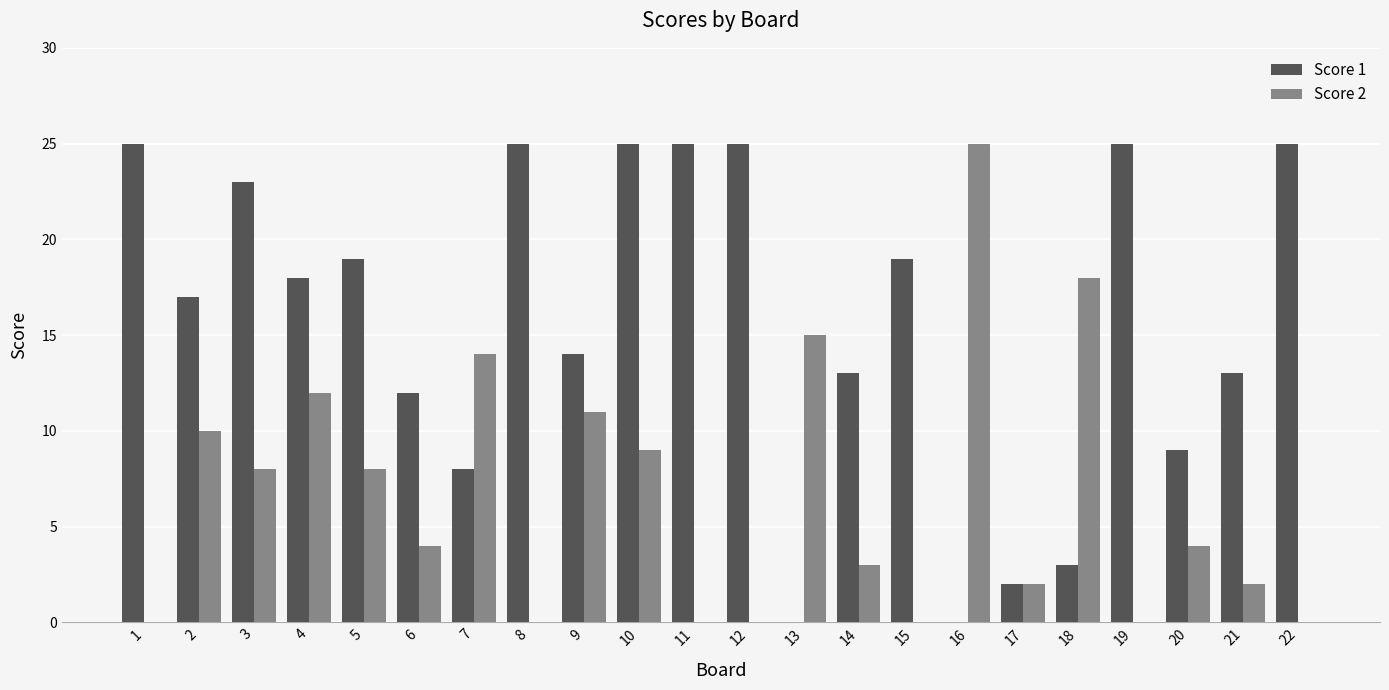

At which label does Score 1 first exceed 18?

1